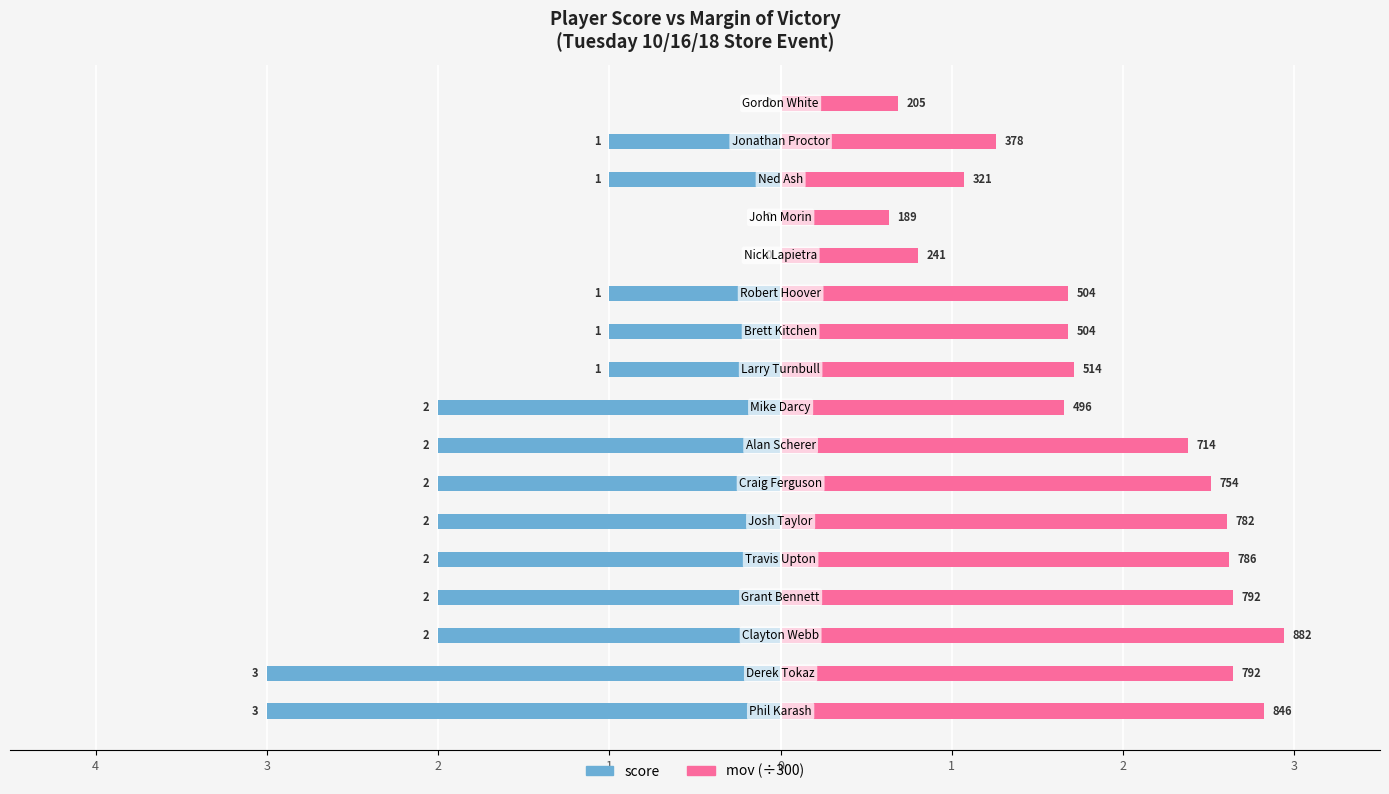

How many bars are there in total?

34